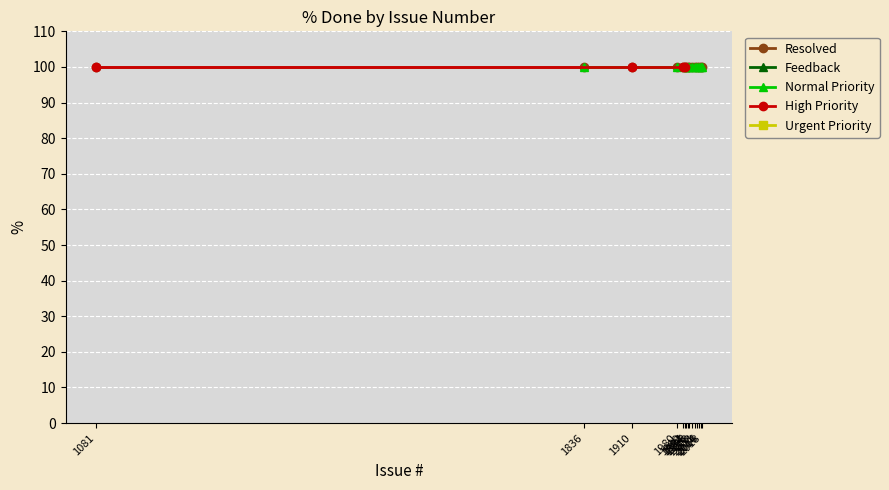

At which label does Urgent Priority reach its peak?

2080